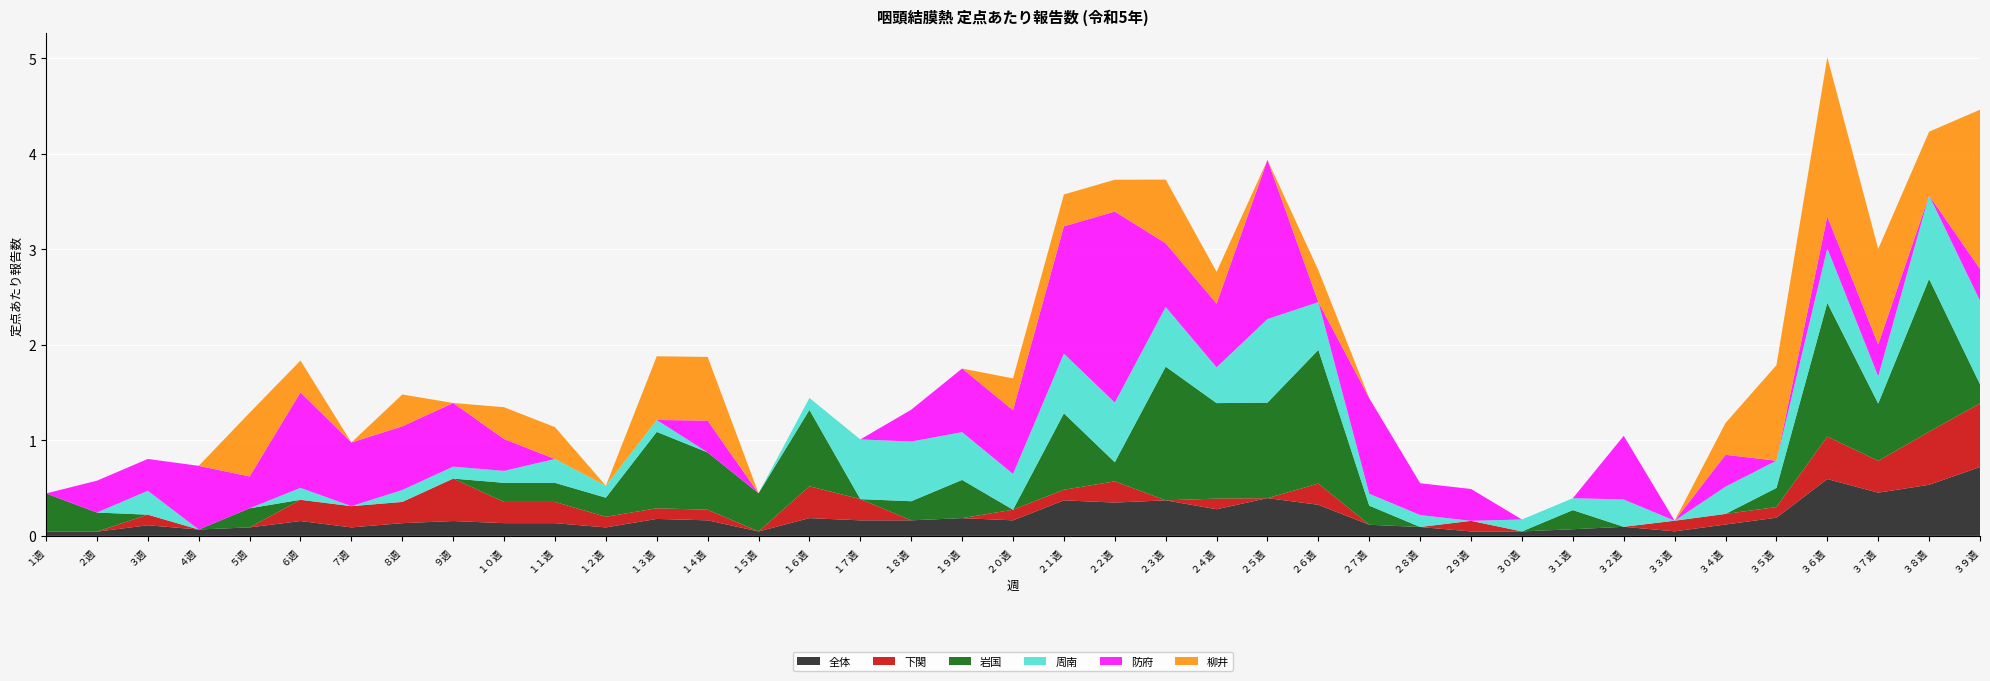

Reading left to right, list all the values displayed in this chart.

全体: １週=0.0	２週=0.0	３週=0.1	４週=0.1	５週=0.1	６週=0.2	７週=0.1	８週=0.1	９週=0.2	１０週=0.1	１１週=0.1	１２週=0.1	１３週=0.2	１４週=0.2	１５週=0.0	１６週=0.2	１７週=0.2	１８週=0.2	１９週=0.2	２０週=0.2	２１週=0.4	２２週=0.3	２３週=0.4	２４週=0.3	２５週=0.4	２６週=0.3	２７週=0.1	２８週=0.1	２９週=0.0	３０週=0.0	３１週=0.1	３２週=0.1	３３週=0.0	３４週=0.1	３５週=0.2	３６週=0.6	３７週=0.5	３８週=0.5	３９週=0.7
下関: １週=0.0	２週=0.0	３週=0.1	４週=0.0	５週=0.0	６週=0.2	７週=0.2	８週=0.2	９週=0.4	１０週=0.2	１１週=0.2	１２週=0.1	１３週=0.1	１４週=0.1	１５週=0.0	１６週=0.3	１７週=0.2	１８週=0.0	１９週=0.0	２０週=0.1	２１週=0.1	２２週=0.2	２３週=0.0	２４週=0.1	２５週=0.0	２６週=0.2	２７週=0.0	２８週=0.0	２９週=0.1	３０週=0.0	３１週=0.0	３２週=0.0	３３週=0.1	３４週=0.1	３５週=0.1	３６週=0.4	３７週=0.3	３８週=0.6	３９週=0.7
岩国: １週=0.4	２週=0.2	３週=0.0	４週=0.0	５週=0.2	６週=0.0	７週=0.0	８週=0.0	９週=0.0	１０週=0.2	１１週=0.2	１２週=0.2	１３週=0.8	１４週=0.6	１５週=0.4	１６週=0.8	１７週=0.0	１８週=0.2	１９週=0.4	２０週=0.0	２１週=0.8	２２週=0.2	２３週=1.4	２４週=1.0	２５週=1.0	２６週=1.4	２７週=0.2	２８週=0.0	２９週=0.0	３０週=0.0	３１週=0.2	３２週=0.0	３３週=0.0	３４週=0.0	３５週=0.2	３６週=1.4	３７週=0.6	３８週=1.6	３９週=0.2
周南: １週=0.0	２週=0.0	３週=0.2	４週=0.0	５週=0.0	６週=0.1	７週=0.0	８週=0.1	９週=0.1	１０週=0.1	１１週=0.2	１２週=0.1	１３週=0.1	１４週=0.0	１５週=0.0	１６週=0.1	１７週=0.6	１８週=0.6	１９週=0.5	２０週=0.4	２１週=0.6	２２週=0.6	２３週=0.6	２４週=0.4	２５週=0.9	２６週=0.5	２７週=0.1	２８週=0.1	２９週=0.0	３０週=0.1	３１週=0.1	３２週=0.3	３３週=0.0	３４週=0.3	３５週=0.3	３６週=0.6	３７週=0.3	３８週=0.9	３９週=0.9
防府: １週=0.0	２週=0.3	３週=0.3	４週=0.7	５週=0.3	６週=1.0	７週=0.7	８週=0.7	９週=0.7	１０週=0.3	１１週=0.0	１２週=0.0	１３週=0.0	１４週=0.3	１５週=0.0	１６週=0.0	１７週=0.0	１８週=0.3	１９週=0.7	２０週=0.7	２１週=1.3	２２週=2.0	２３週=0.7	２４週=0.7	２５週=1.7	２６週=0.0	２７週=1.0	２８週=0.3	２９週=0.3	３０週=0.0	３１週=0.0	３２週=0.7	３３週=0.0	３４週=0.3	３５週=0.0	３６週=0.3	３７週=0.3	３８週=0.0	３９週=0.3
柳井: １週=0.0	２週=0.0	３週=0.0	４週=0.0	５週=0.7	６週=0.3	７週=0.0	８週=0.3	９週=0.0	１０週=0.3	１１週=0.3	１２週=0.0	１３週=0.7	１４週=0.7	１５週=0.0	１６週=0.0	１７週=0.0	１８週=0.0	１９週=0.0	２０週=0.3	２１週=0.3	２２週=0.3	２３週=0.7	２４週=0.3	２５週=0.0	２６週=0.3	２７週=0.0	２８週=0.0	２９週=0.0	３０週=0.0	３１週=0.0	３２週=0.0	３３週=0.0	３４週=0.3	３５週=1.0	３６週=1.7	３７週=1.0	３８週=0.7	３９週=1.7